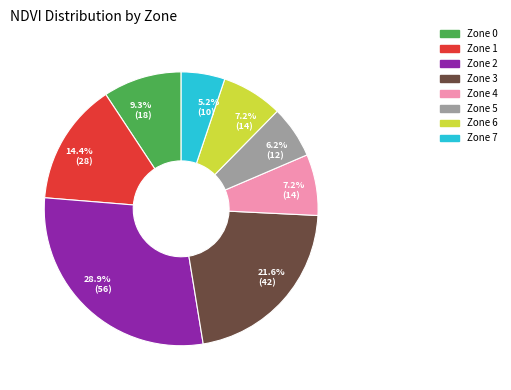

What is the total percentage of Zone 5 and Zone 2?

35.1%